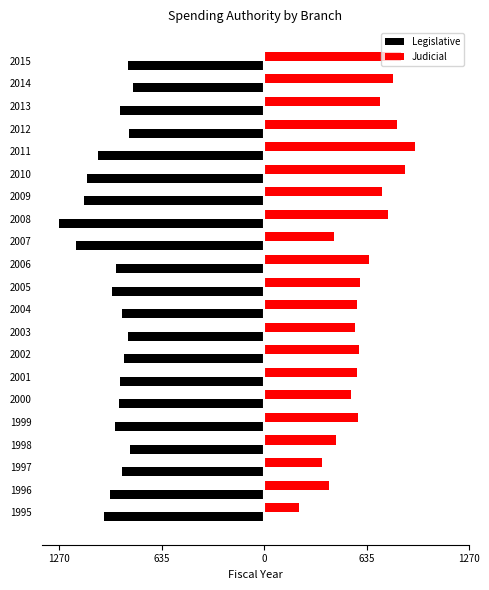

What are all the series names shown in the legend?

Legislative, Judicial